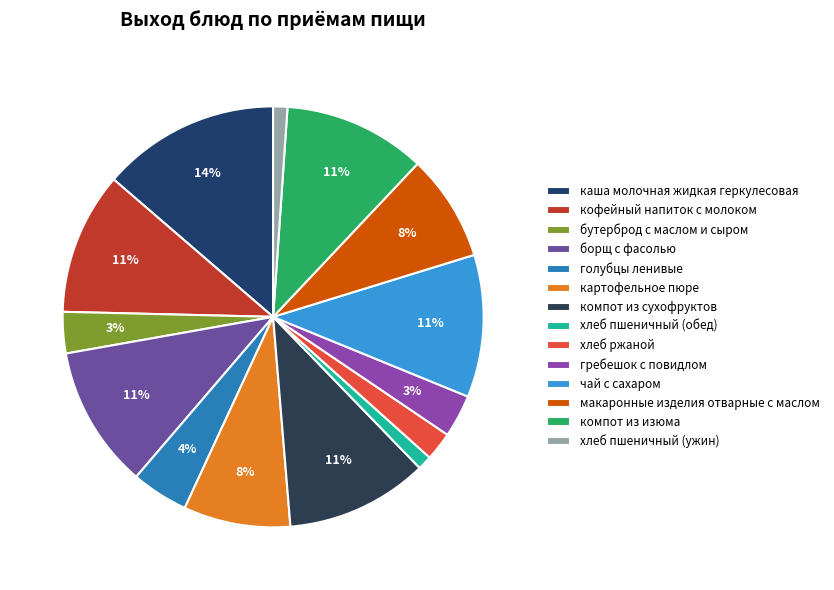

True or false: макаронные изделия отварные с маслом accounts for 1% of the total.

False